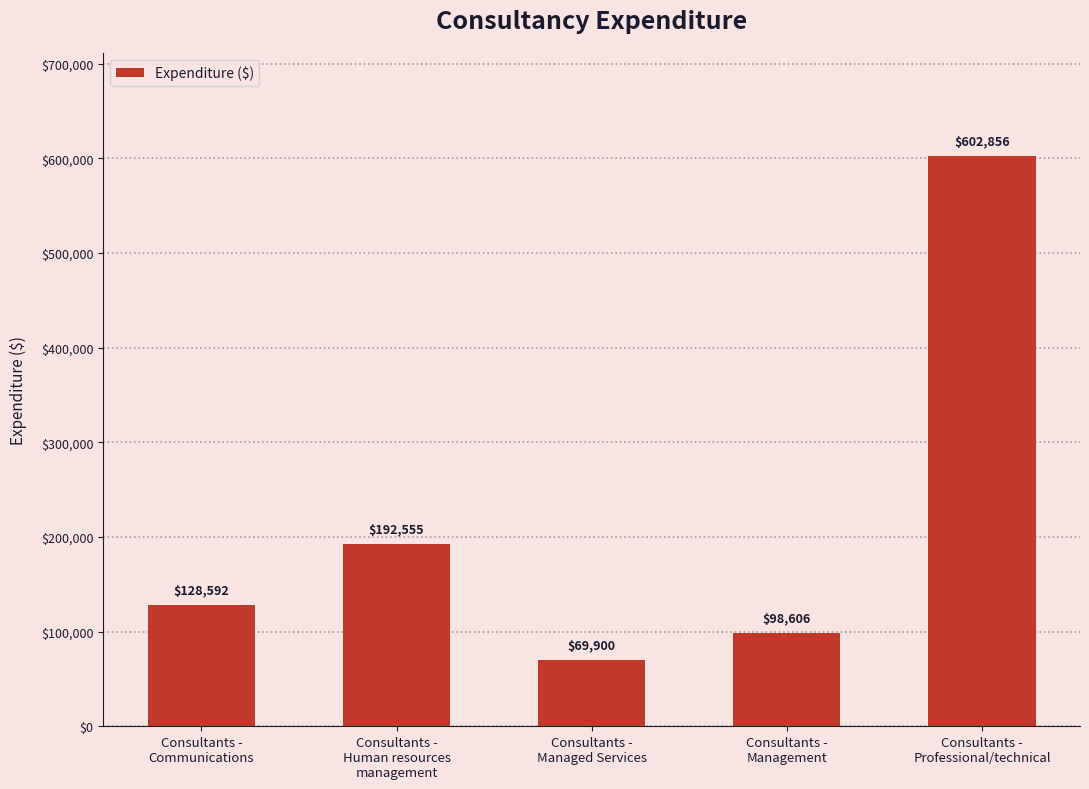

Rank the categories by value from highest to lowest.

Consultants -
Professional/technical, Consultants -
Human resources
management, Consultants -
Communications, Consultants -
Management, Consultants -
Managed Services